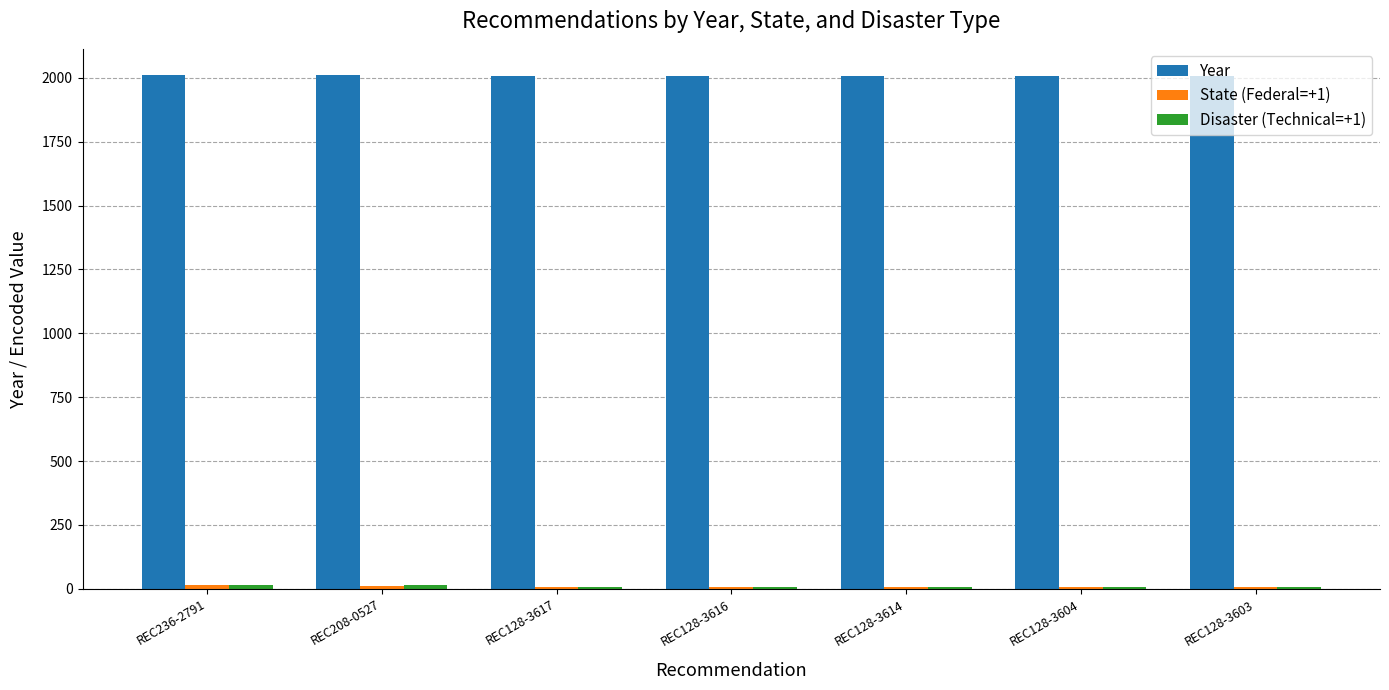

Count the number of data series in this chart.

3